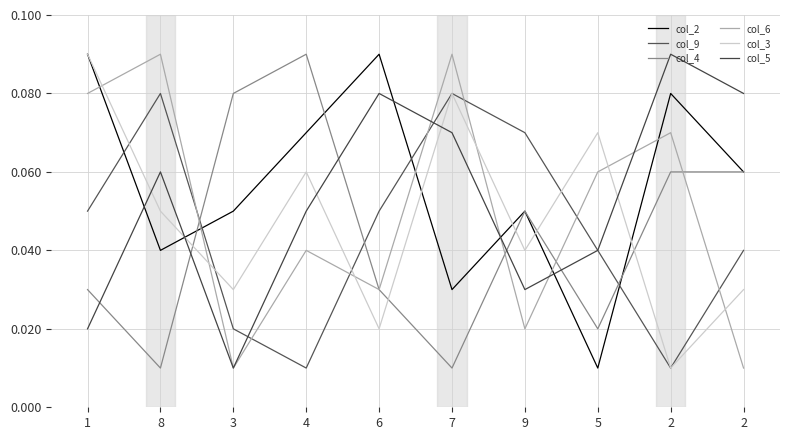

Which series ends up on top after the final intersection of col_3 and col_9?

col_3